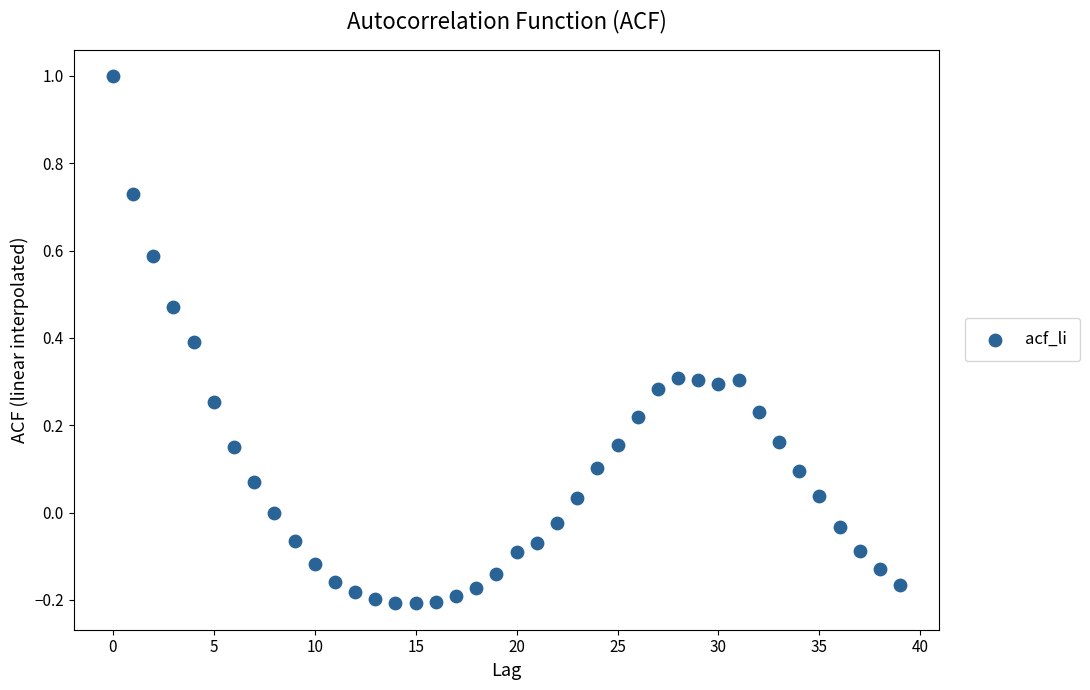

What is the range of Y values (max minus min)?

1.2